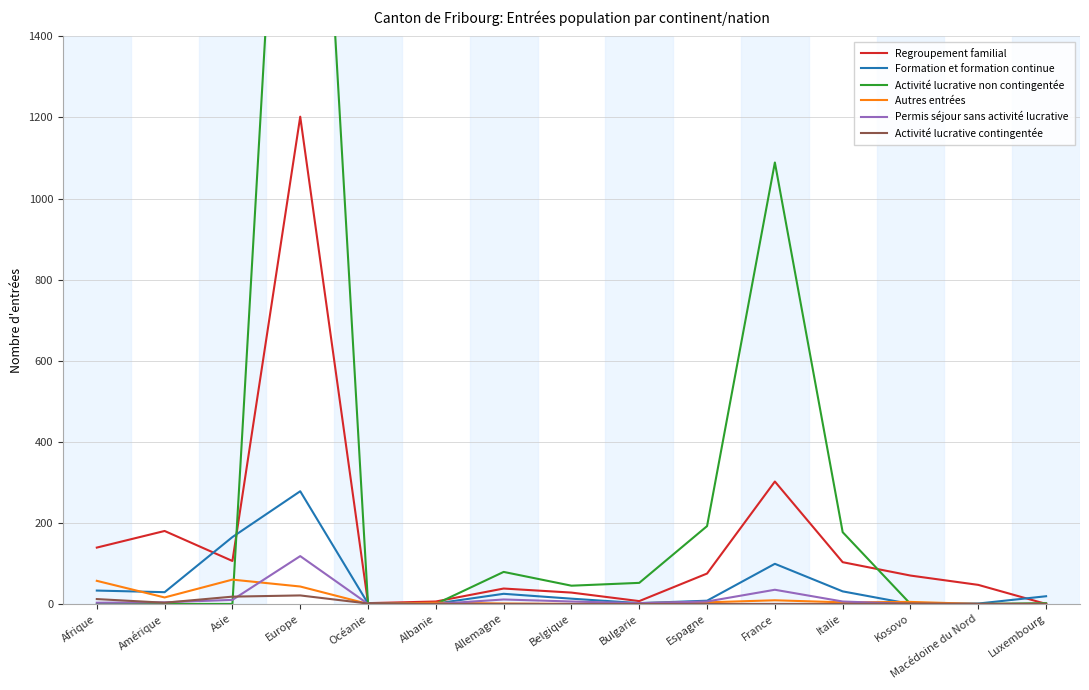

Which series changed the most between Afrique and Bulgarie?

Regroupement familial